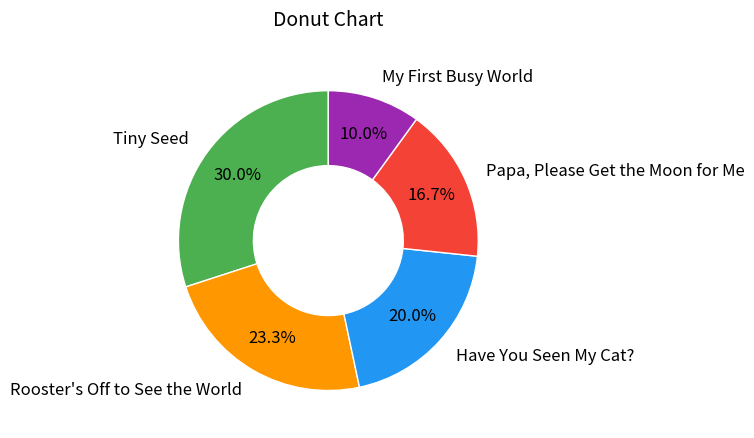

To the nearest percent, what is the difference between the largest and smallest slice percentages?

20%